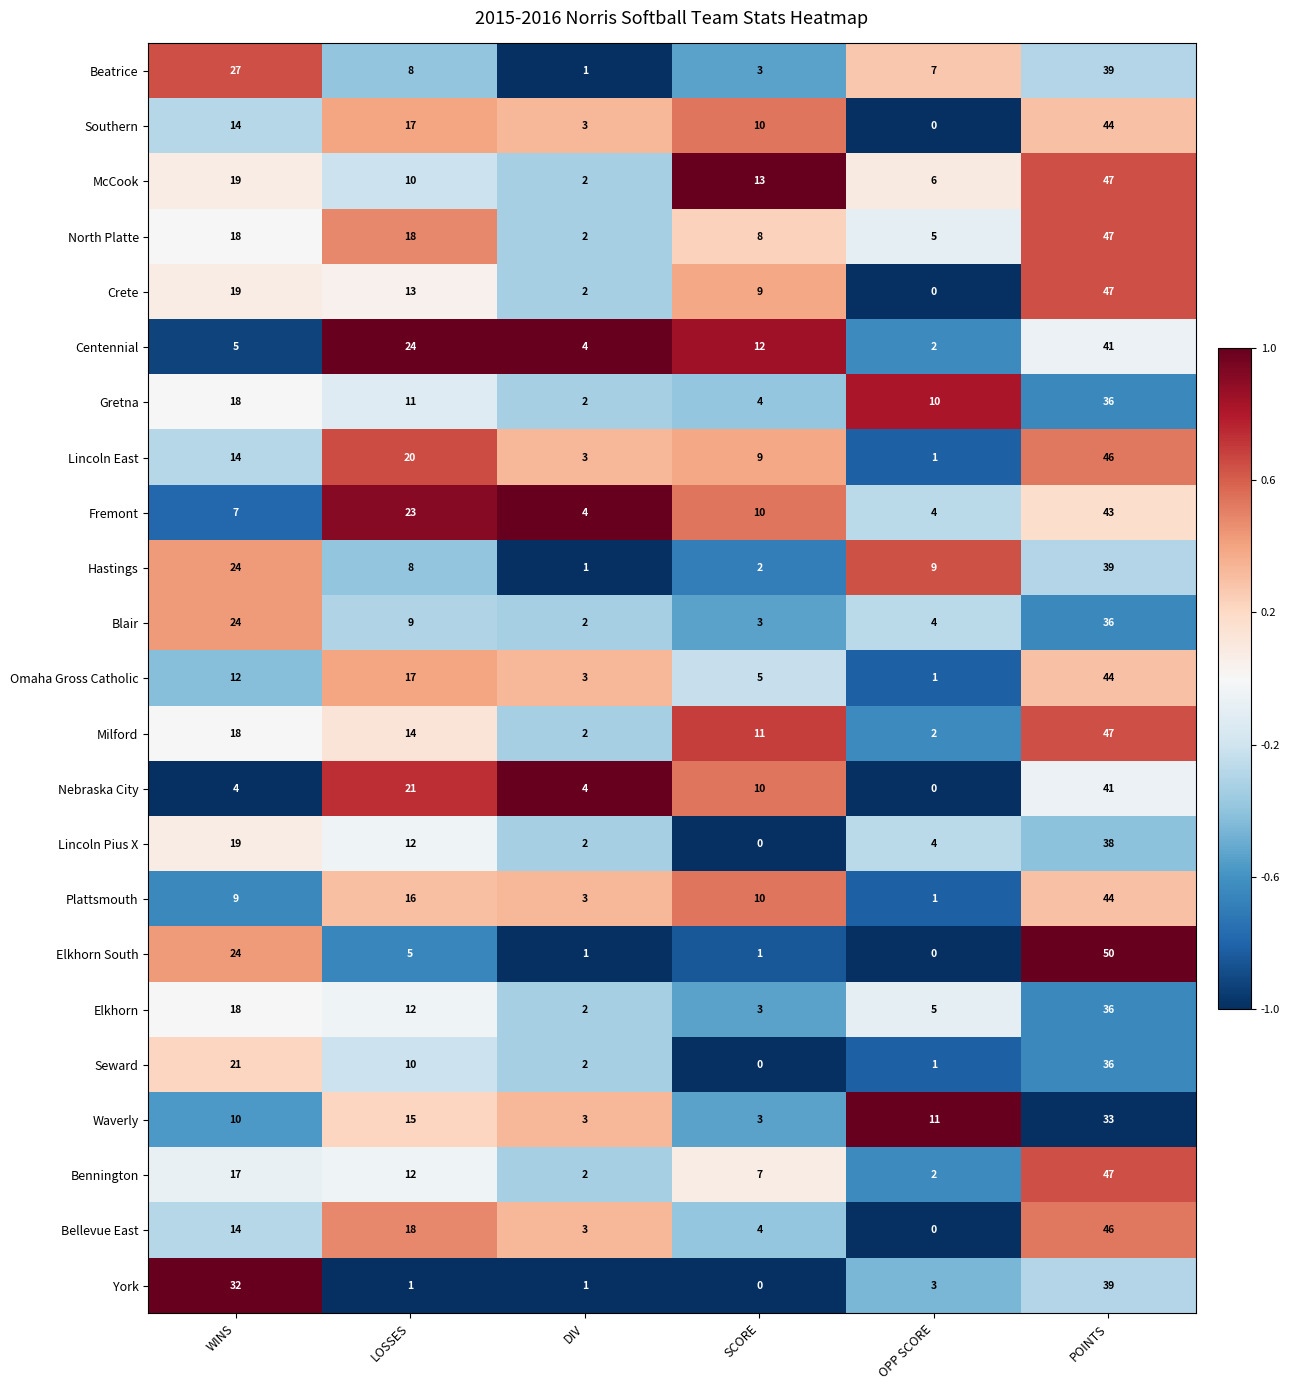

List the labels in order of Plattsmouth value, largest first.

POINTS, LOSSES, SCORE, WINS, DIV, OPP SCORE